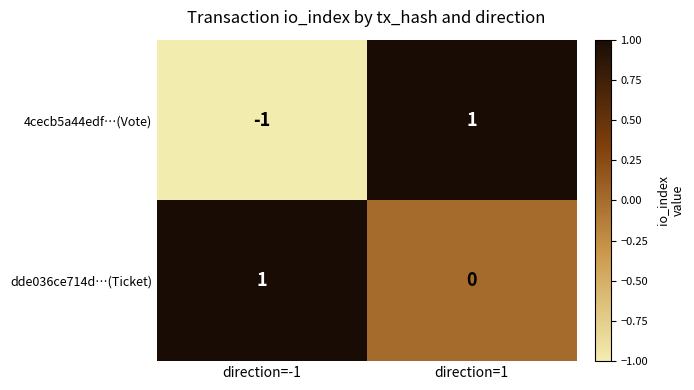

Where is dde036ce714d…(Ticket) nearest to the value 0?

direction=1